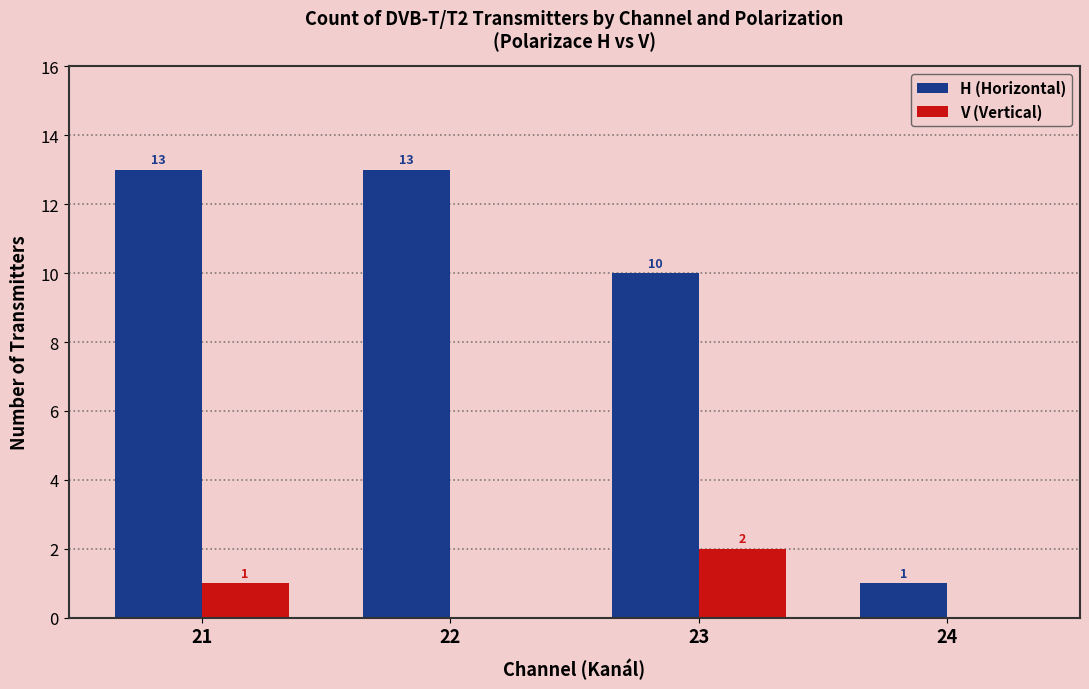

What is the highest value of the H (Horizontal) series?

13